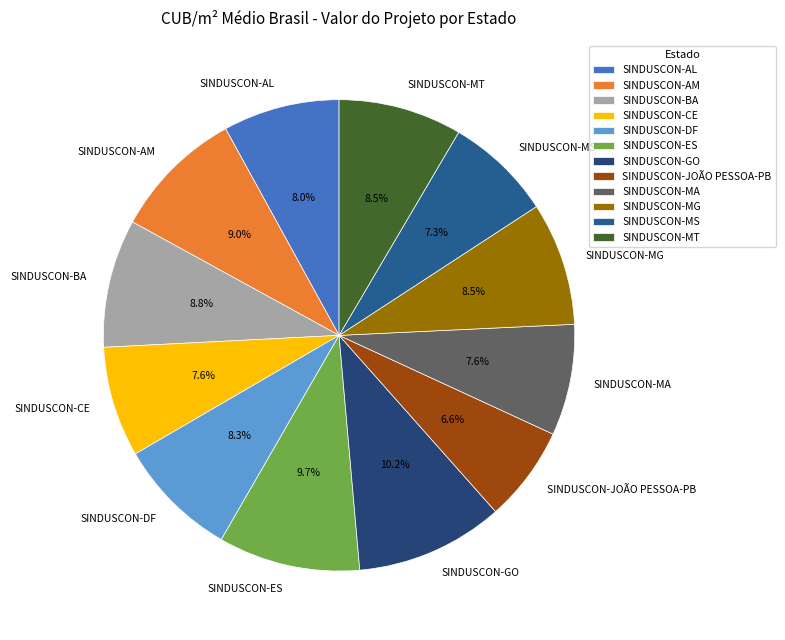

What is the smallest slice in the pie chart?

SINDUSCON-JOÃO PESSOA-PB